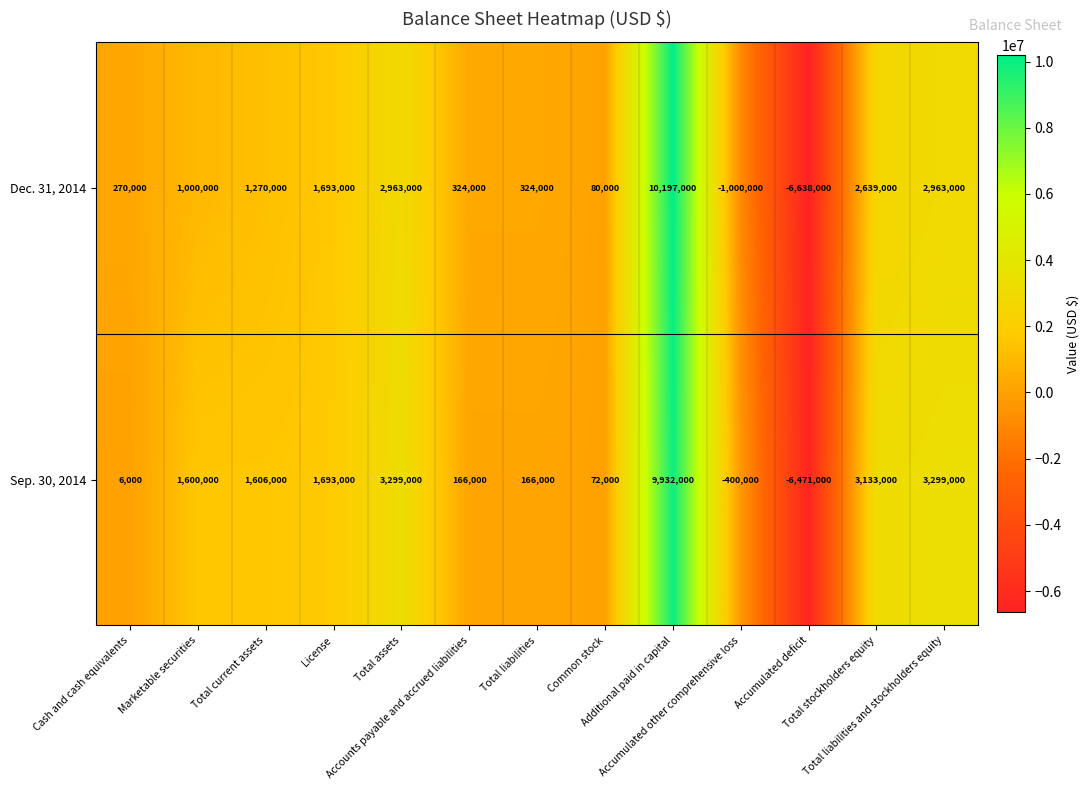

Which series changed the most between Accounts payable and accrued liabilities and Accumulated deficit?

Dec. 31, 2014